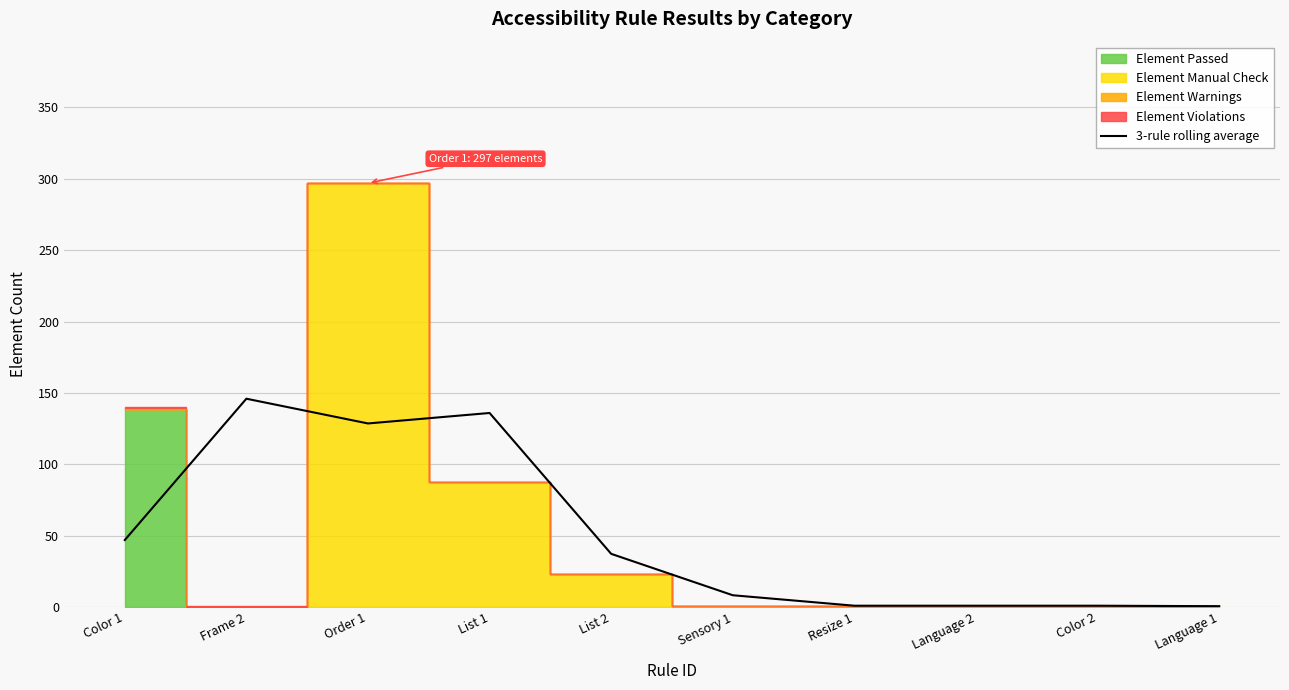

List the labels in order of value, smallest first.

Language 1, Resize 1, Language 2, Color 2, Sensory 1, List 2, Color 1, Order 1, List 1, Frame 2